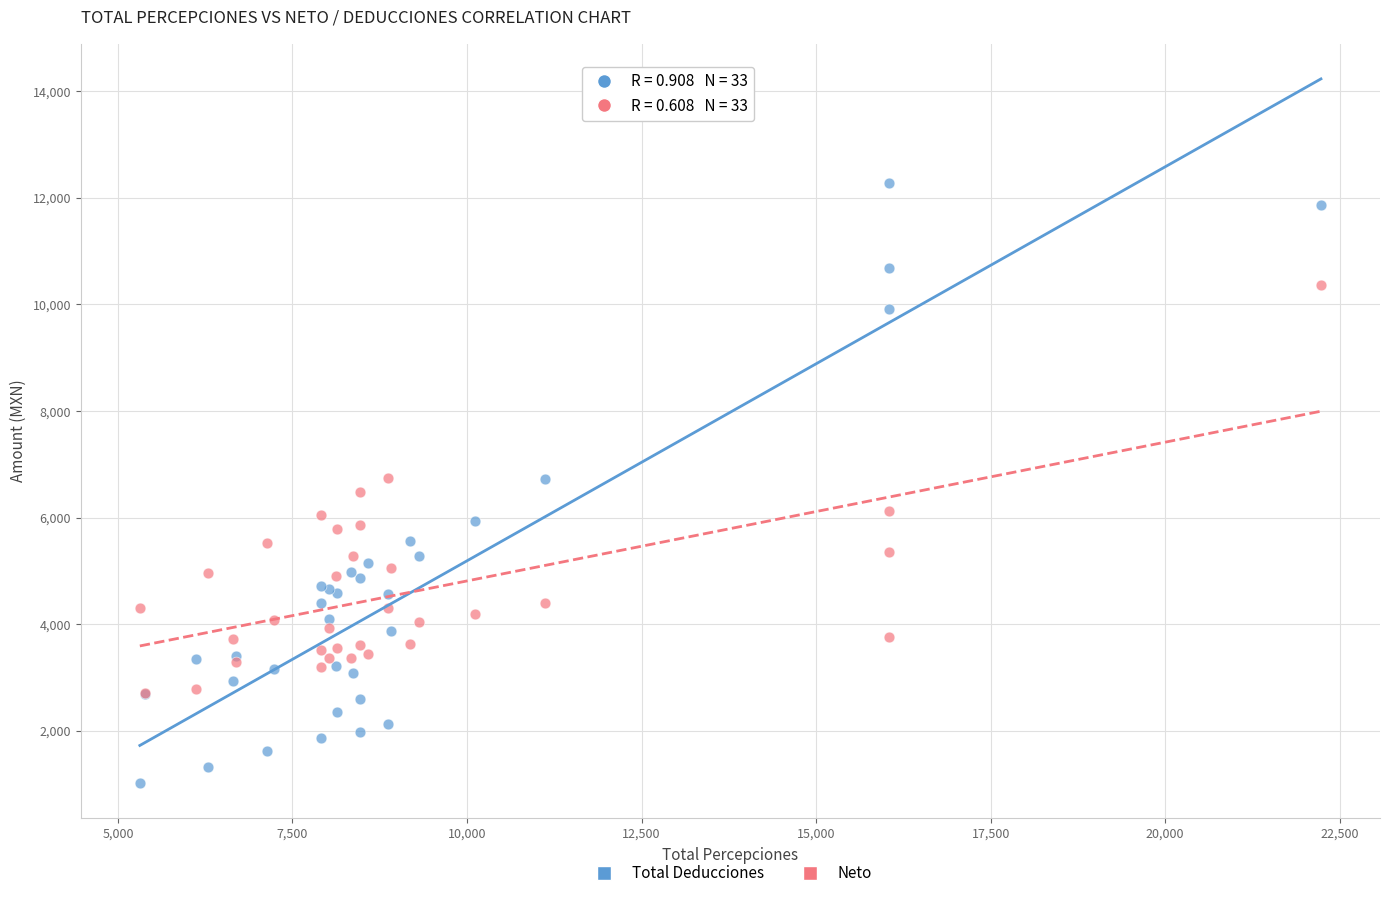

What are all the series names shown in the legend?

Total Deducciones, Neto